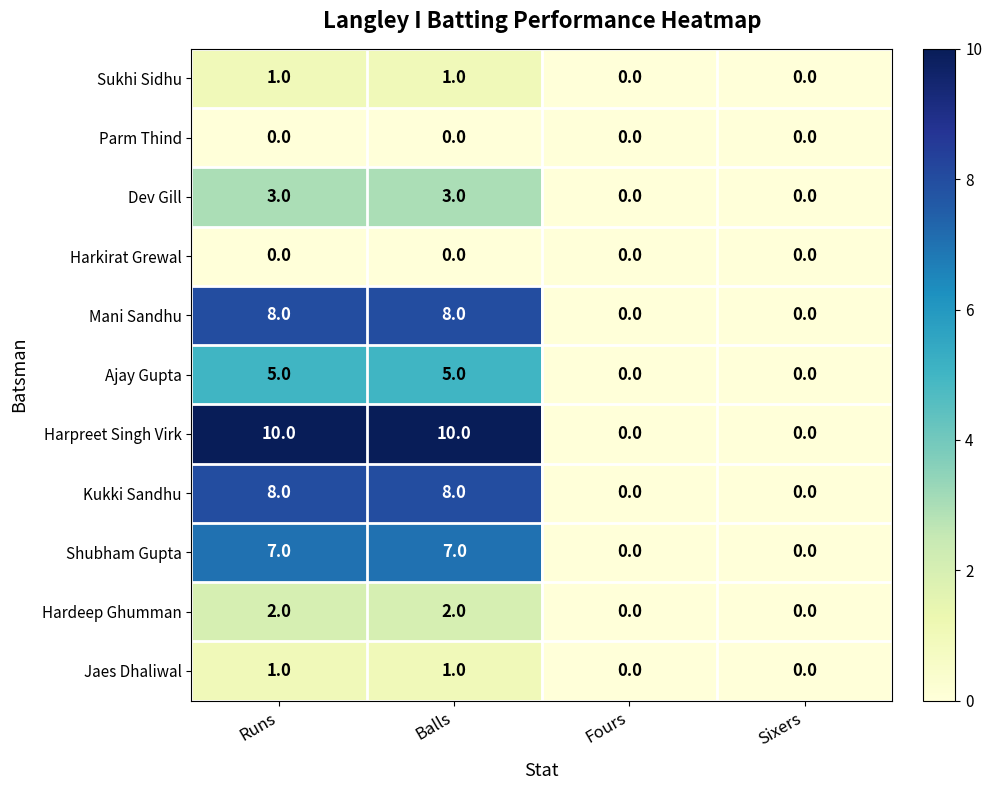

What is the maximum value shown in the chart?

10